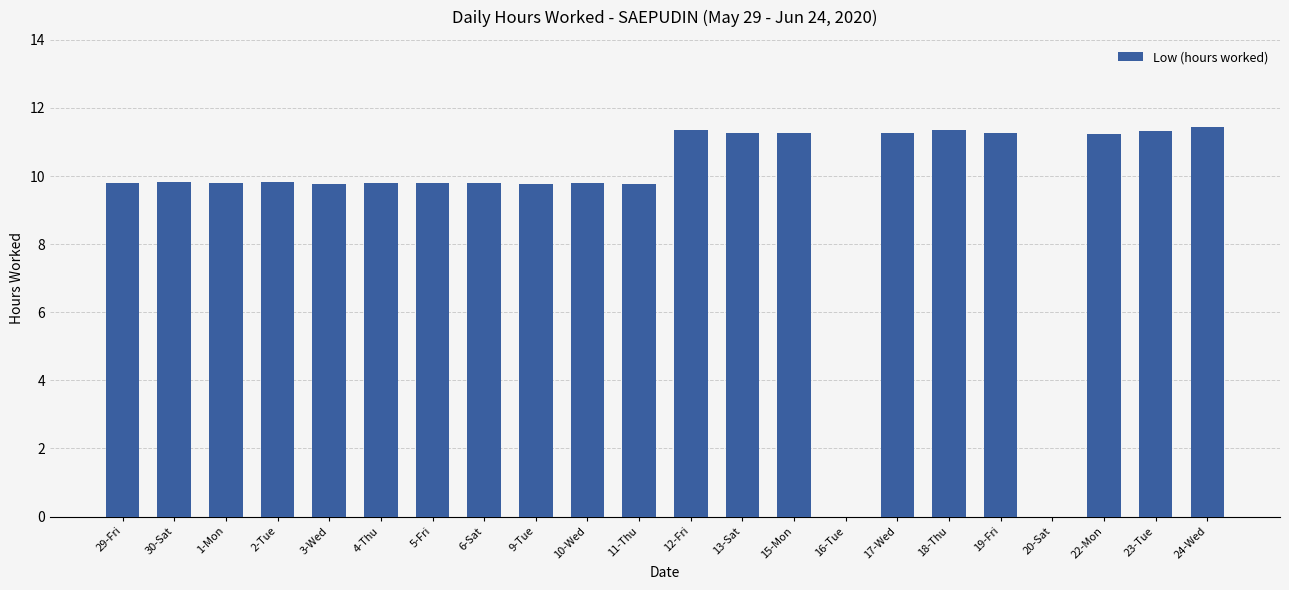

What is the sum of all values?

209.6